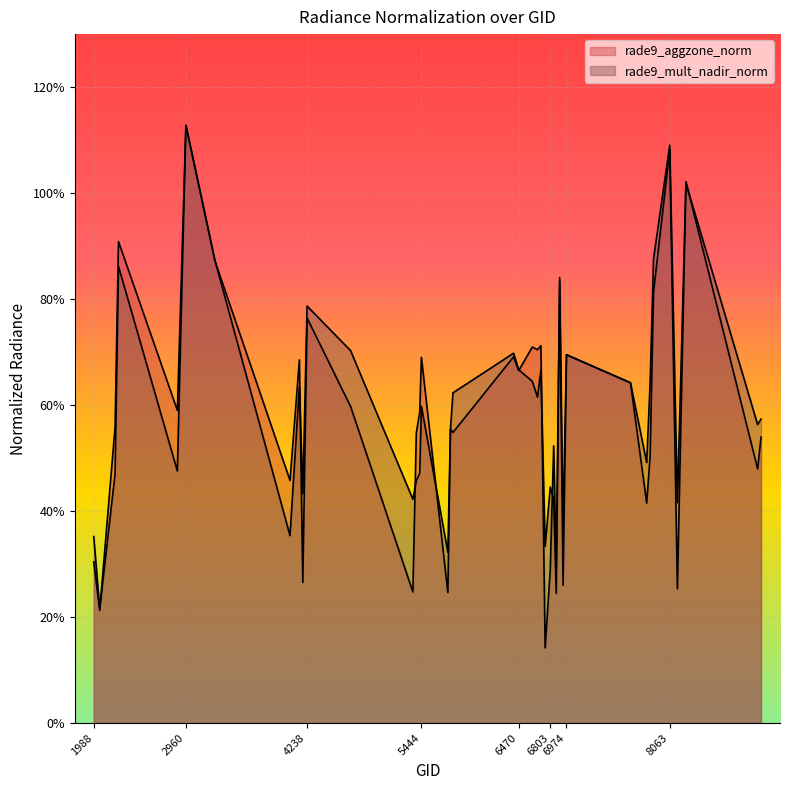

What is the difference between the maximum and minimum values in the rade9_mult_nadir_norm series?

0.9